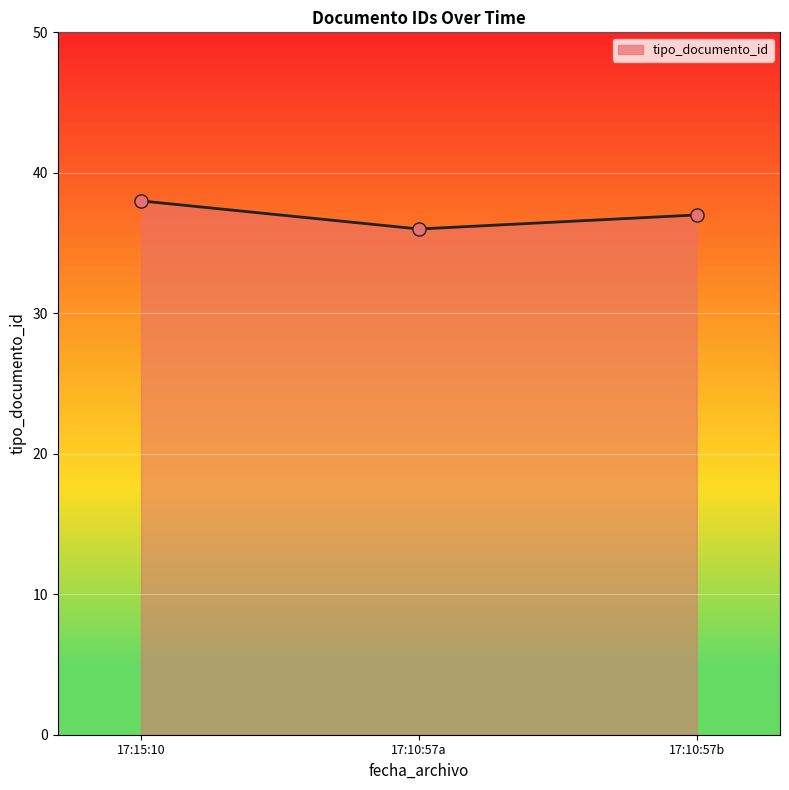

What is the change in value from 17:10:57a to 17:10:57b?

+1